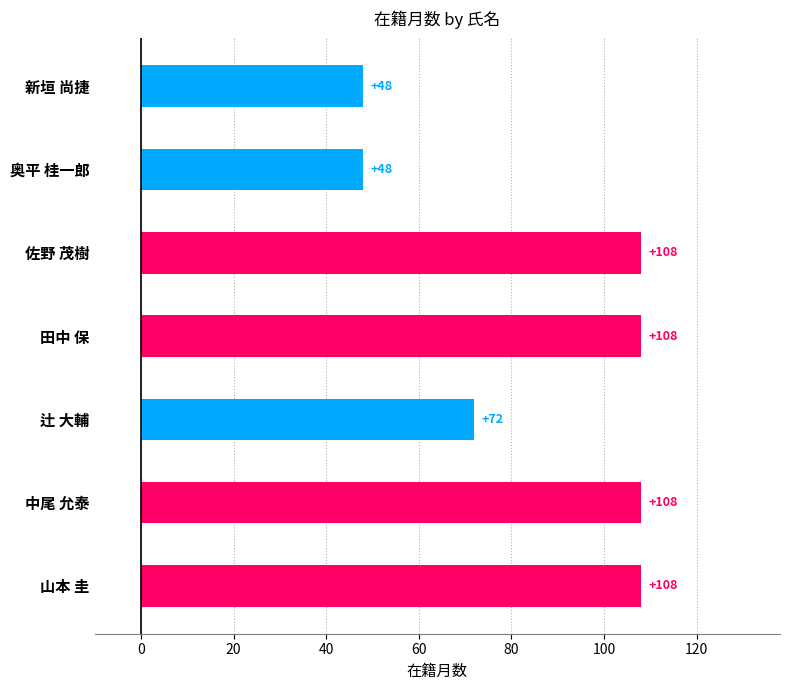

Reading bottom to top, transcribe all the data shown in this chart.

108	108	72	108	108	48	48